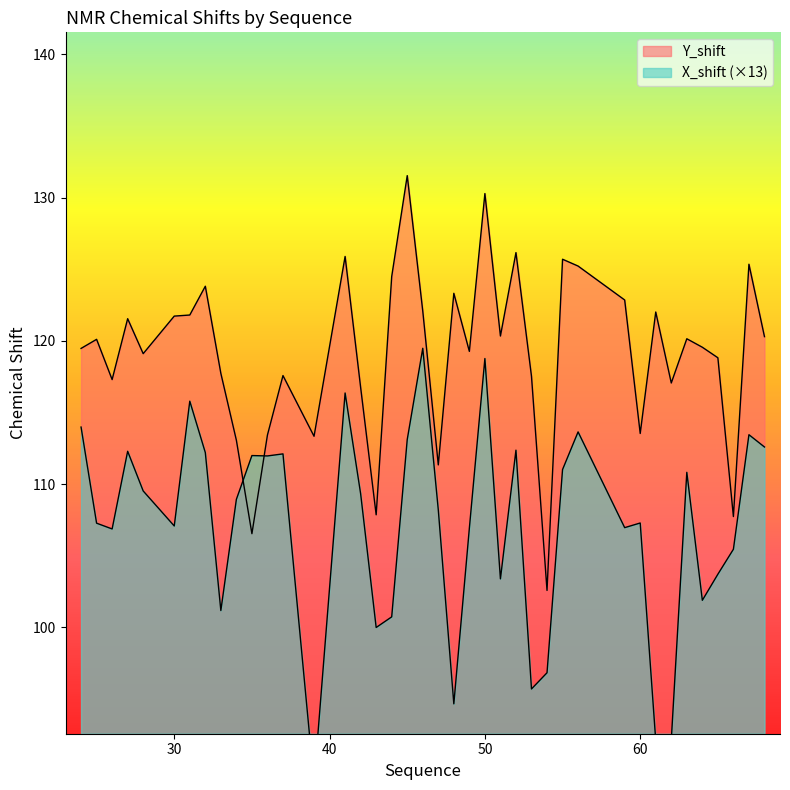

What is the value of the Y_shift point at the 8th from the left?

123.8